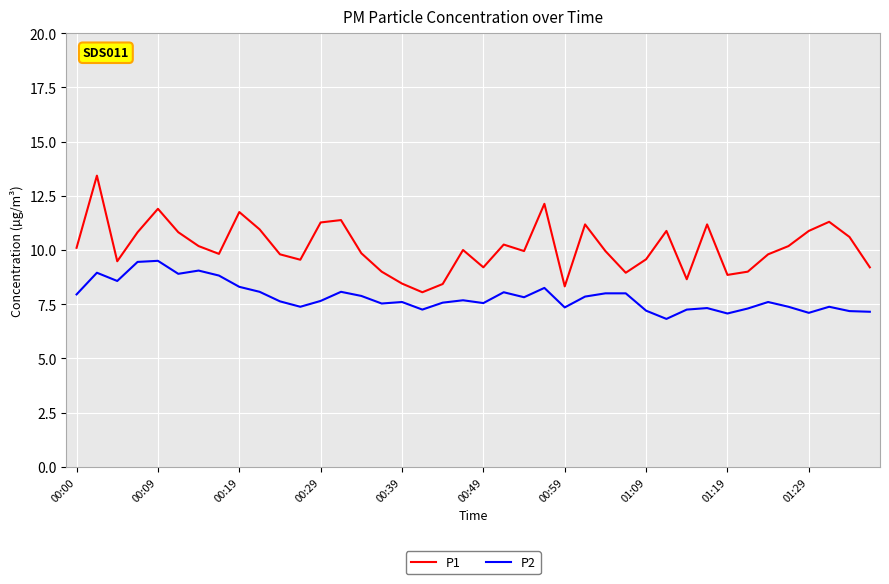

Which series has the widest spread of values?

P1